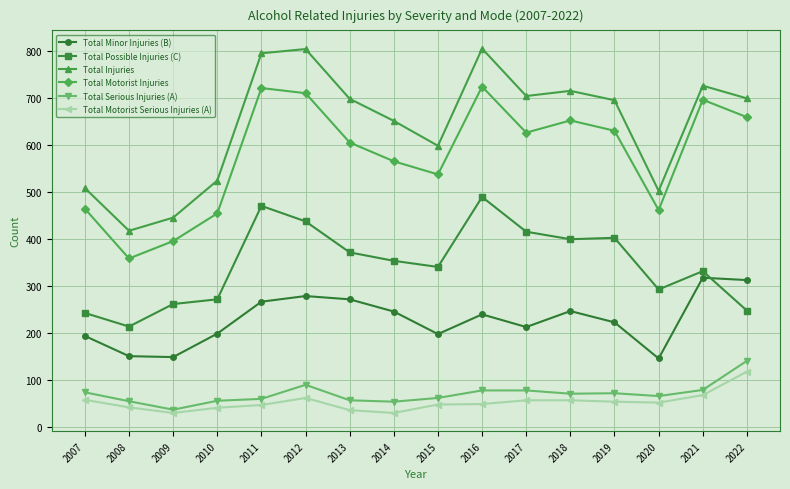

What is the value of the Total Minor Injuries (B) point at the 3rd from the left?

148